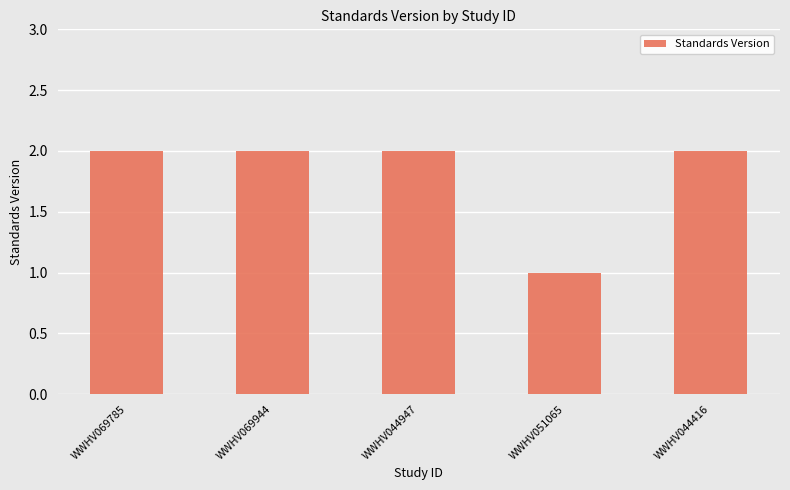

Is it true that the value at WWHV069785 is 3?

False